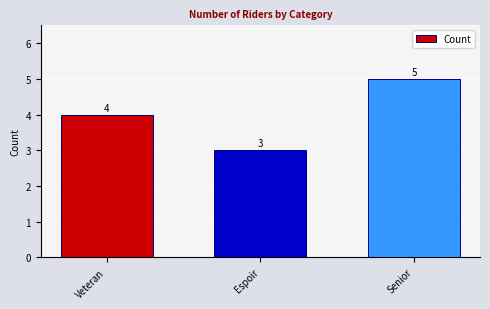

Reading left to right, transcribe all the data shown in this chart.

Veteran=4	Espoir=3	Senior=5